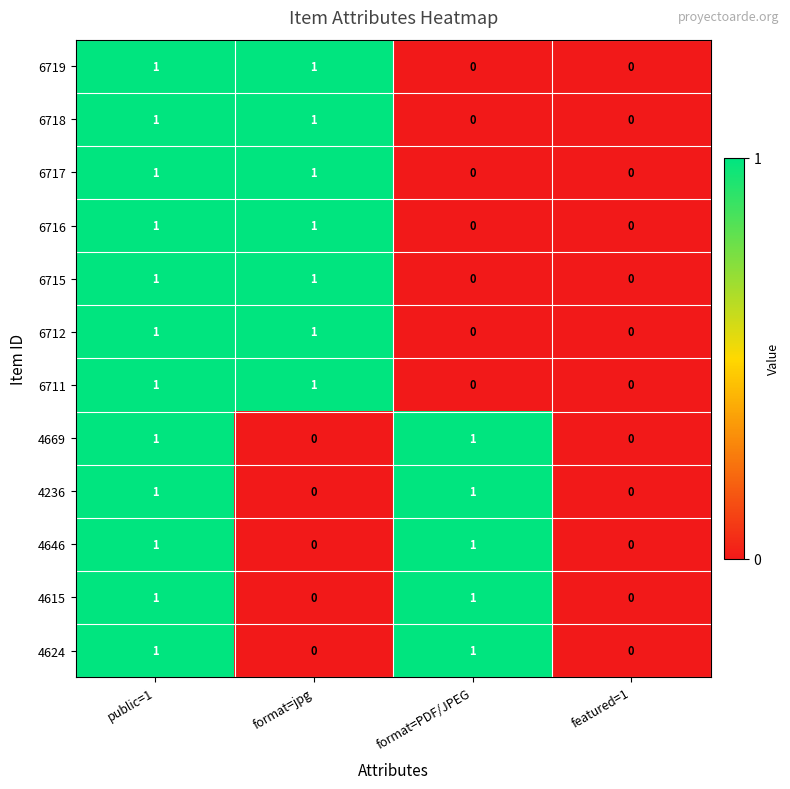

The value of 4669 at featured=1 is 0. True or false?

True